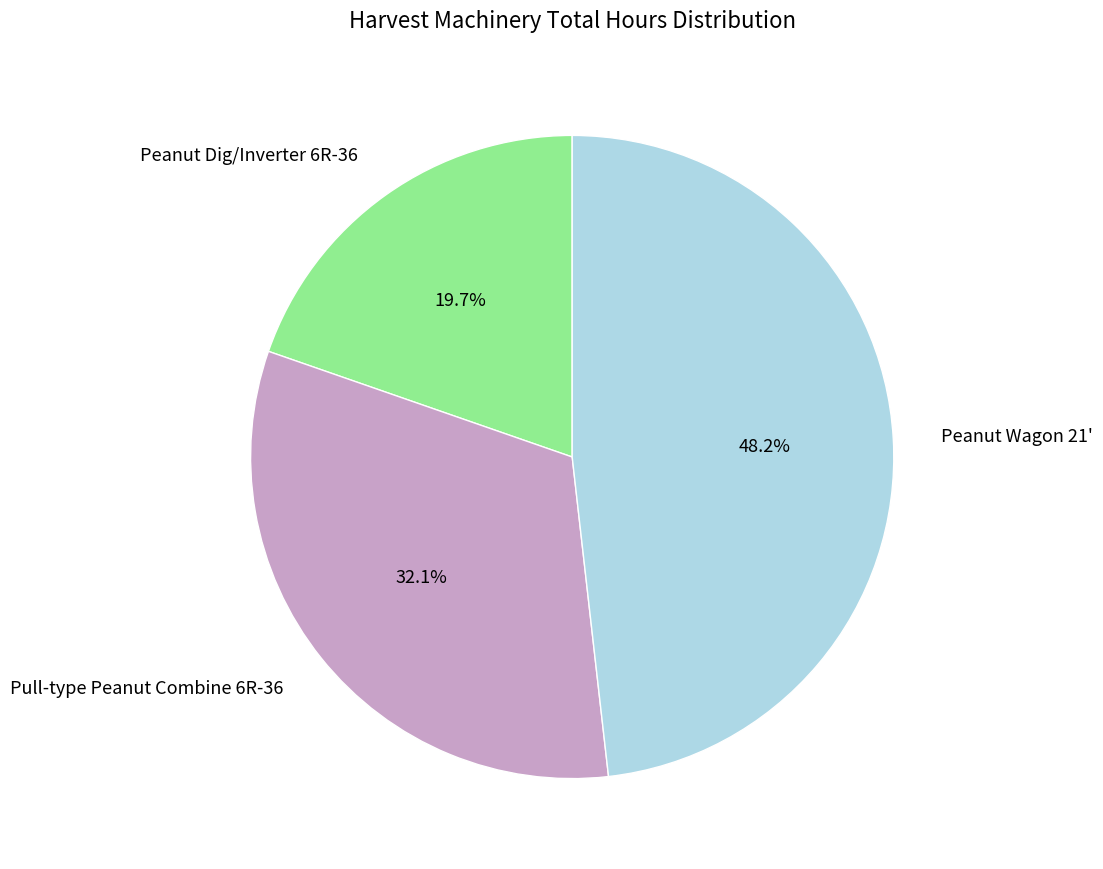

Which category has the biggest portion of the pie?

Peanut Wagon 21'